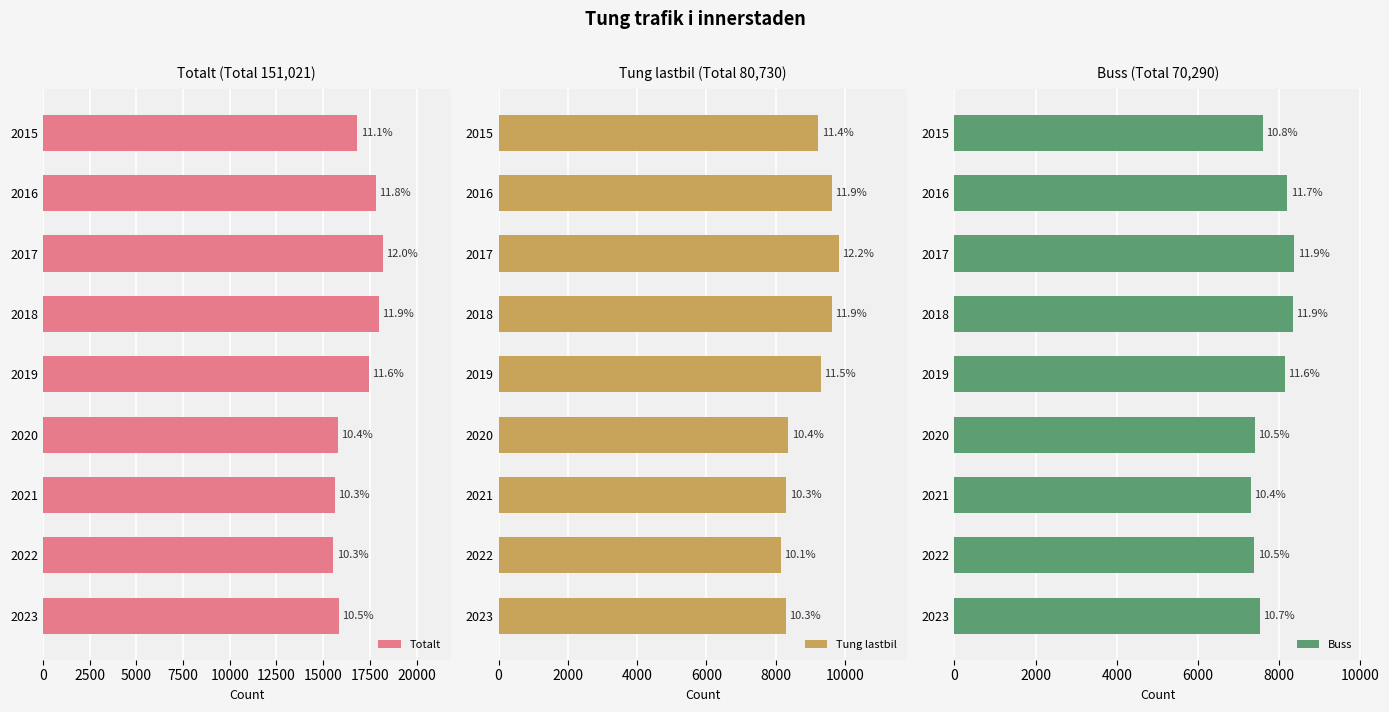

Does the chart contain any negative values?

No